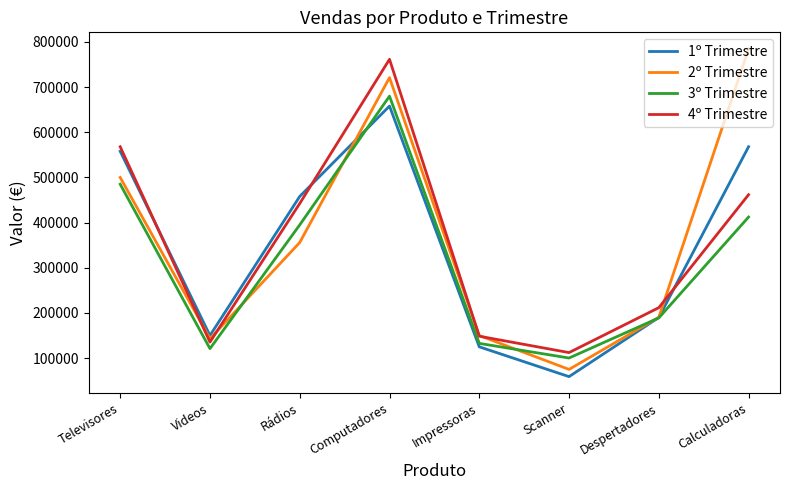

What is the highest value of the 1º Trimestre series?

658000